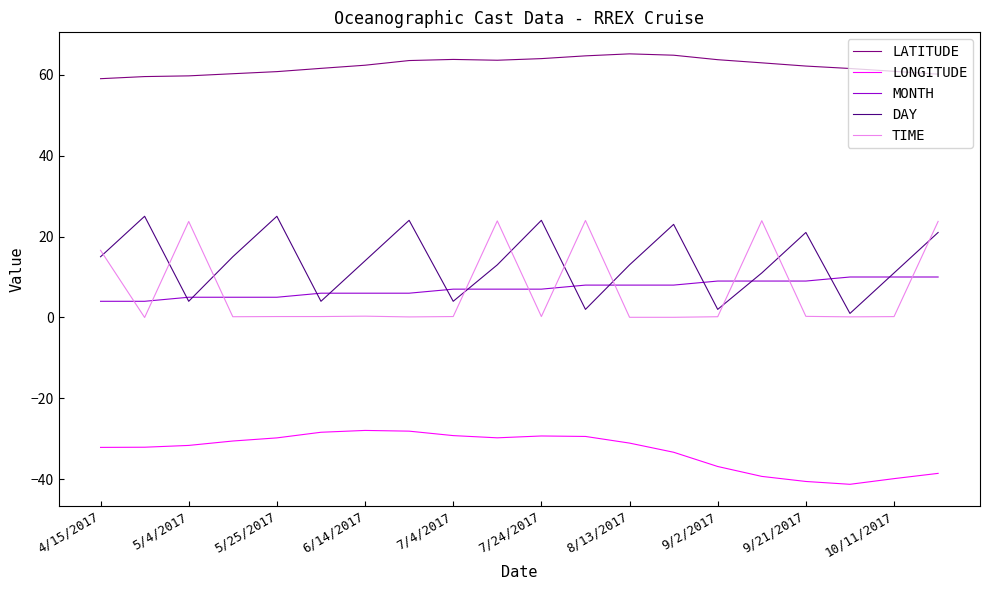

What is the highest value of the TIME series?

24.0